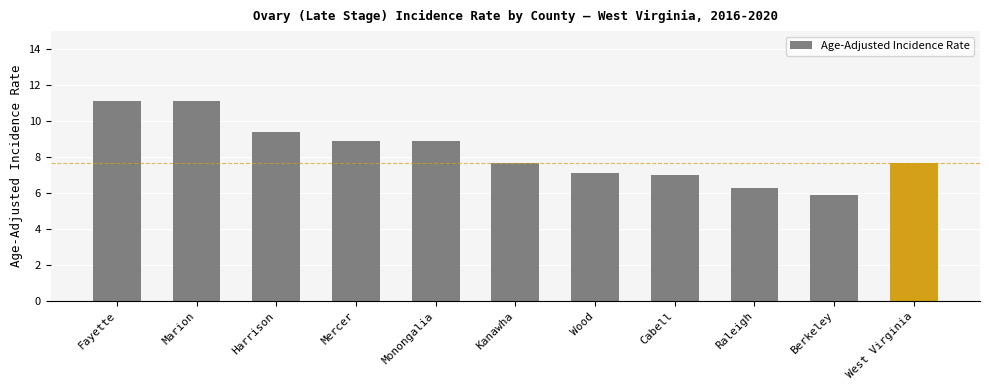

What is the label of the 3rd bar from the left?

Harrison